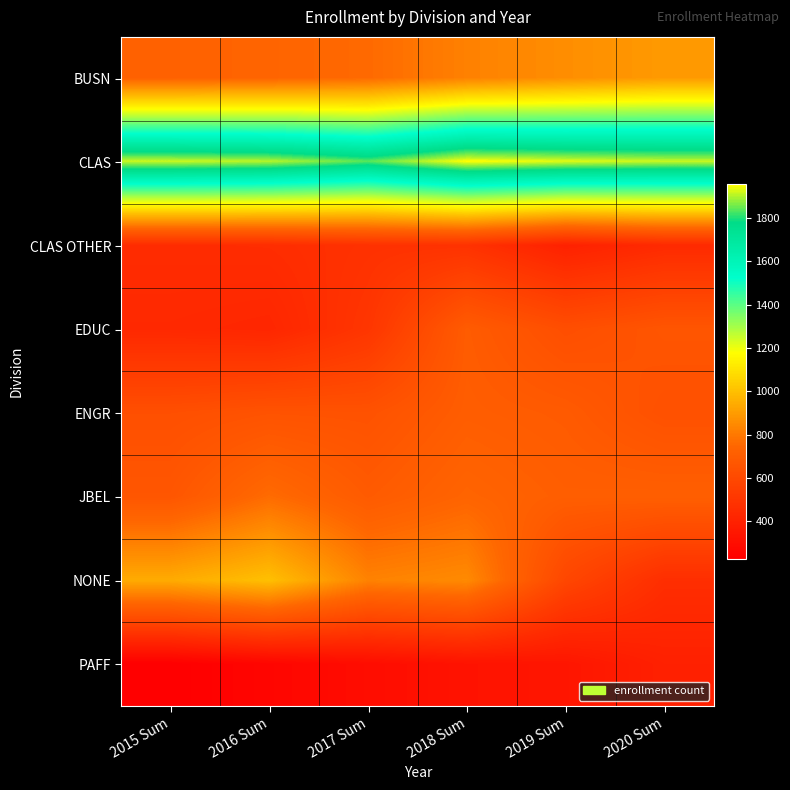

Reading left to right, transcribe all the data shown in this chart.

BUSN: 2015 Sum=725	2016 Sum=738	2017 Sum=757	2018 Sum=823	2019 Sum=859	2020 Sum=893
CLAS: 2015 Sum=1919	2016 Sum=1904	2017 Sum=1840	2018 Sum=1957	2019 Sum=1933	2020 Sum=1917
CLAS OTHER: 2015 Sum=454	2016 Sum=457	2017 Sum=479	2018 Sum=483	2019 Sum=397	2020 Sum=442
EDUC: 2015 Sum=434	2016 Sum=423	2017 Sum=502	2018 Sum=695	2019 Sum=626	2020 Sum=662
ENGR: 2015 Sum=631	2016 Sum=650	2017 Sum=646	2018 Sum=703	2019 Sum=689	2020 Sum=639
JBEL: 2015 Sum=667	2016 Sum=762	2017 Sum=690	2018 Sum=737	2019 Sum=708	2020 Sum=712
NONE: 2015 Sum=942	2016 Sum=1001	2017 Sum=827	2018 Sum=850	2019 Sum=587	2020 Sum=463
PAFF: 2015 Sum=226	2016 Sum=258	2017 Sum=295	2018 Sum=326	2019 Sum=339	2020 Sum=395